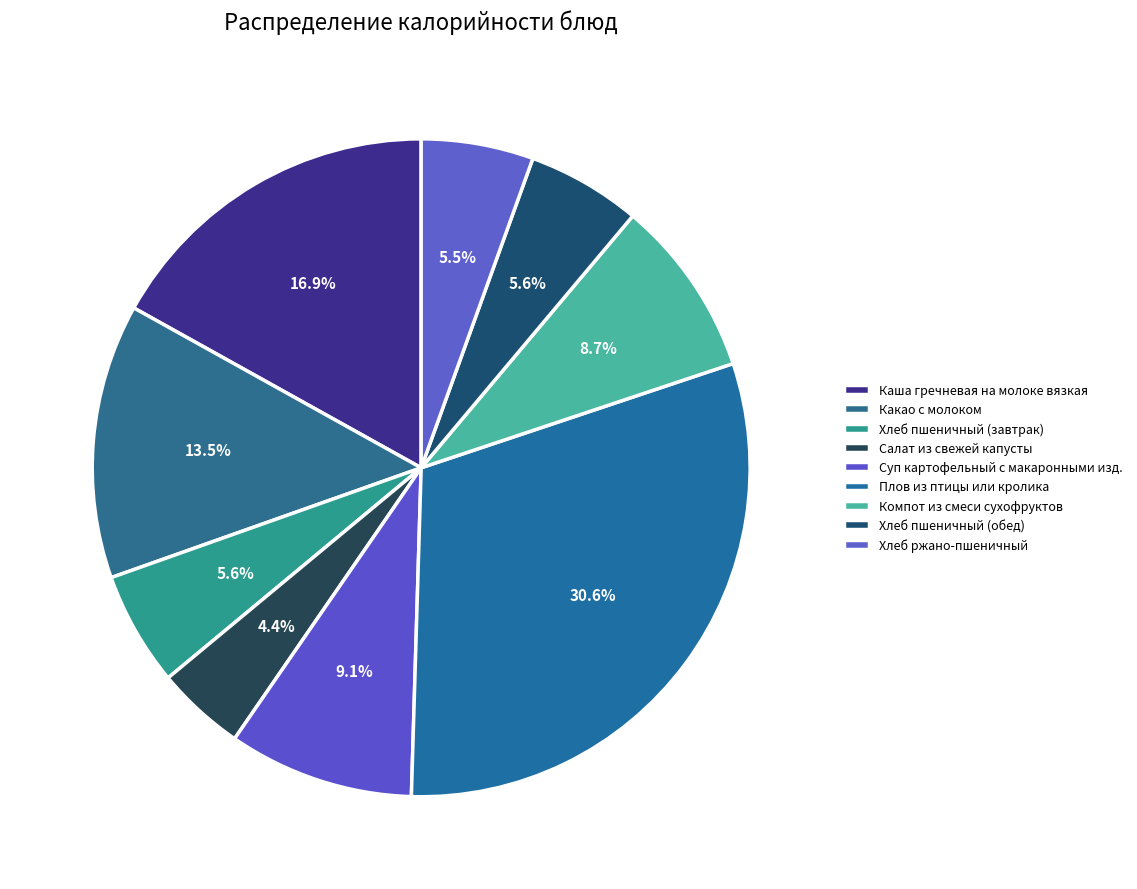

Count the number of slices in the pie.

9